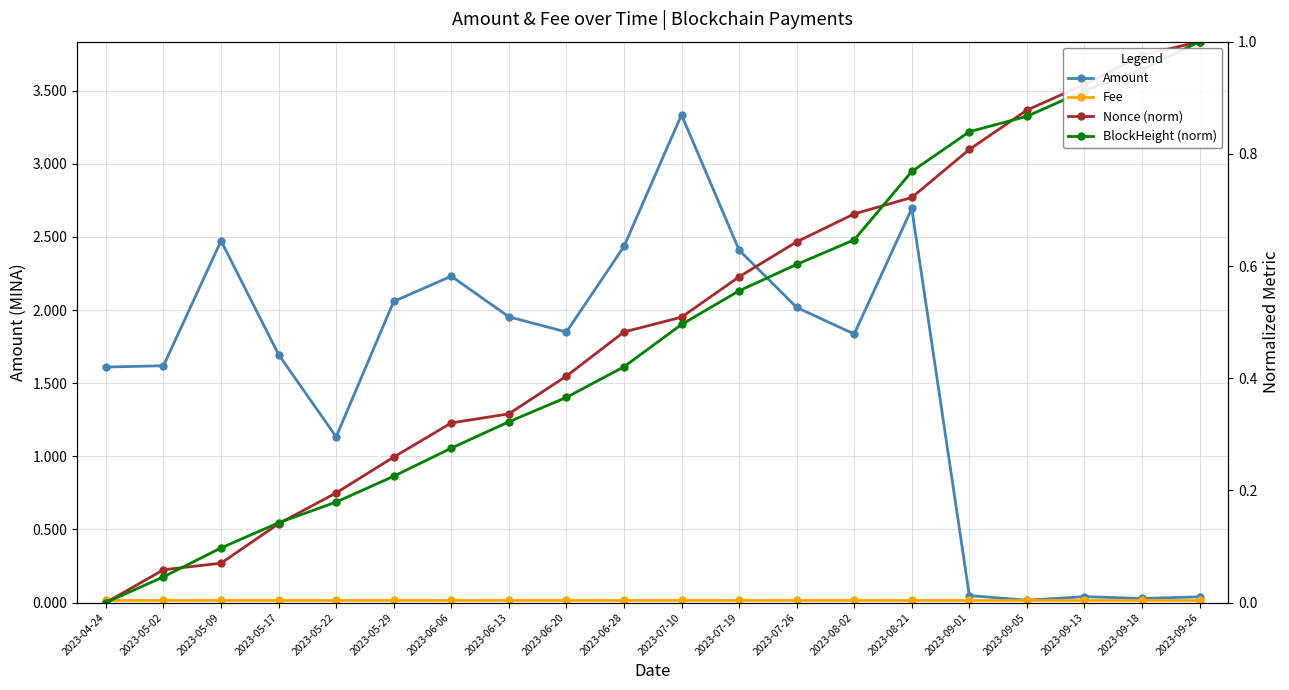

What is the total value across all series at 2023-07-26?

3.3